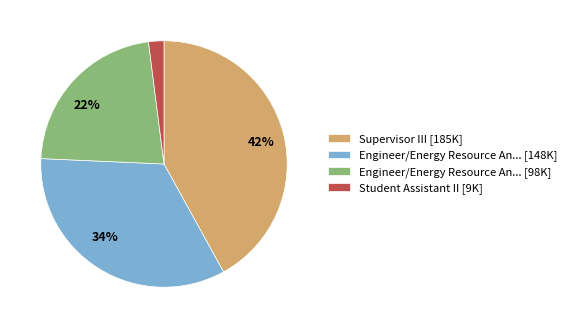

How many segments does this pie chart have?

4